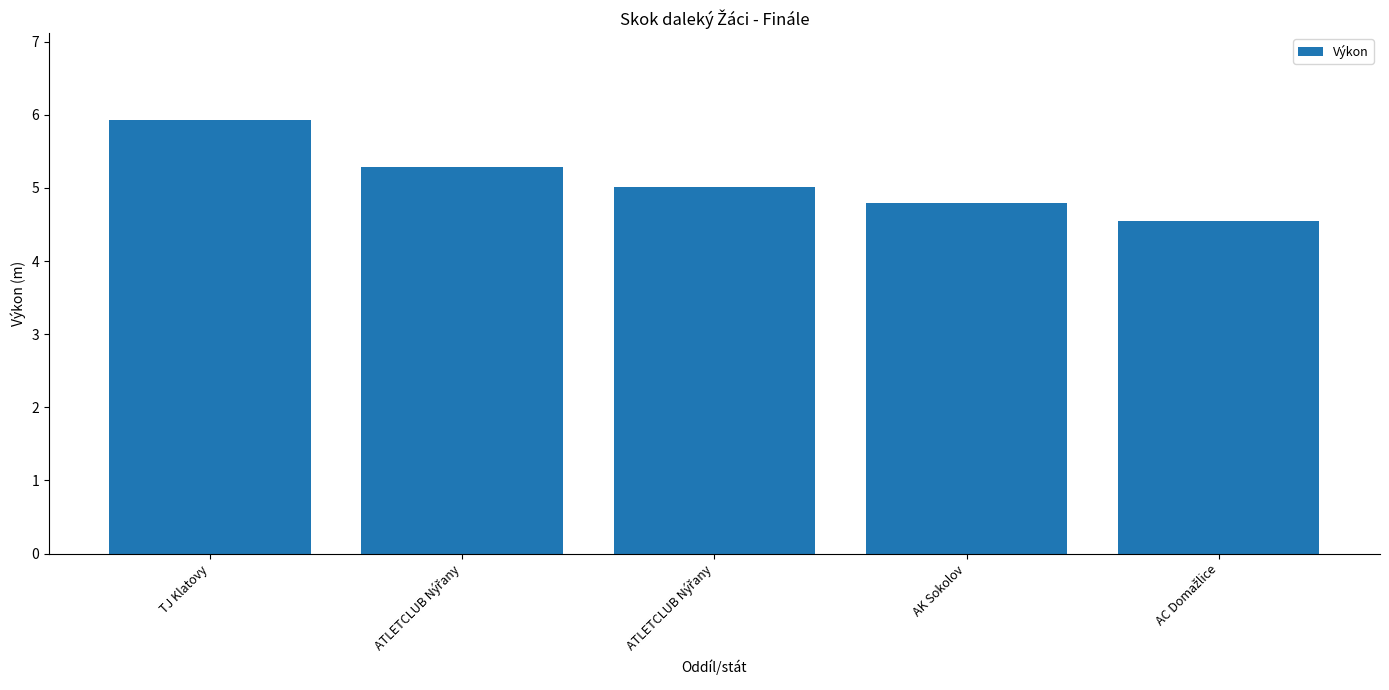

What is the sum of the values at ATLETCLUB Nýřany and TJ Klatovy?

11.2